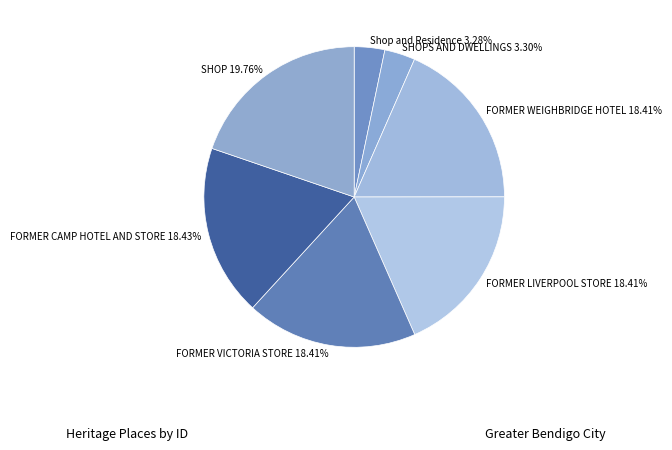

True or false: Shop and Residence accounts for 9% of the total.

False